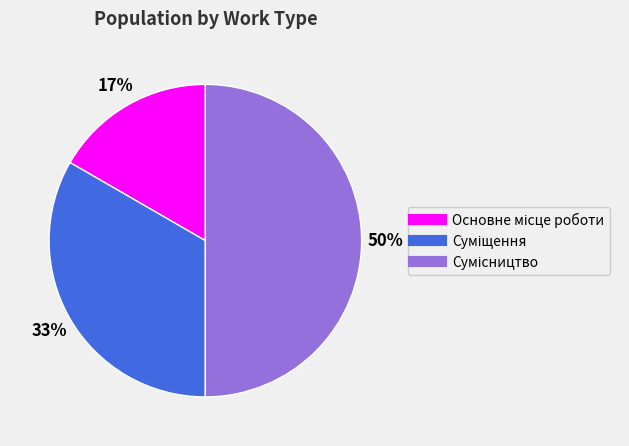

To the nearest percent, what is the difference between the largest and smallest slice percentages?

33%